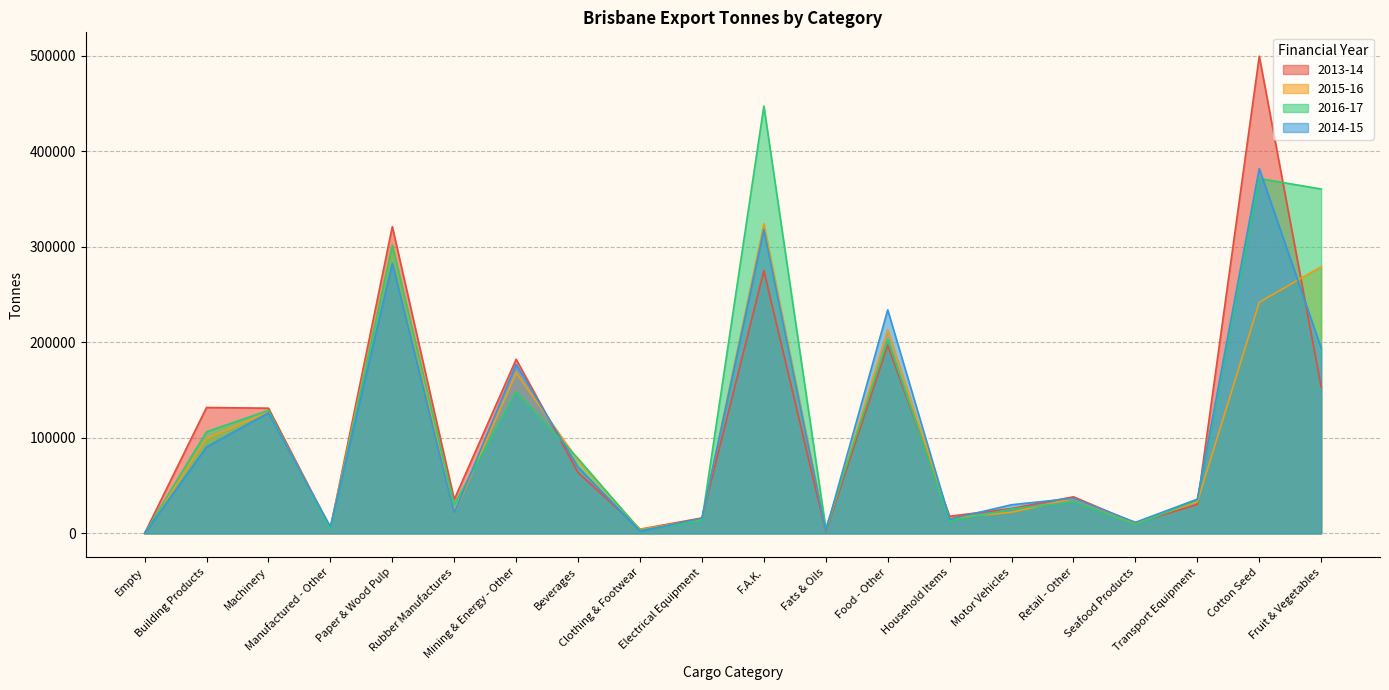

Is the value of 2015-16 at Motor Vehicles greater than the value of 2013-14 at Motor Vehicles?

No